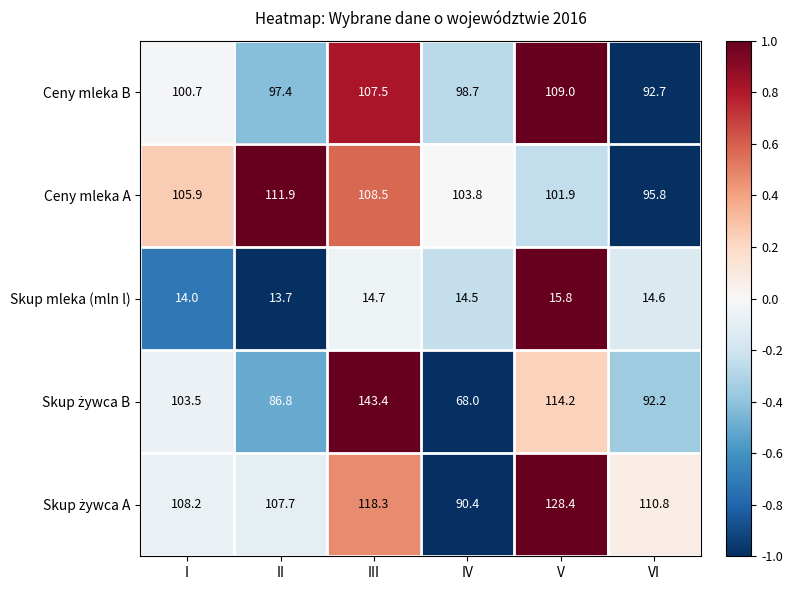

Is the value of Skup mleka (mln l) at VI greater than the value of Ceny mleka B at IV?

No